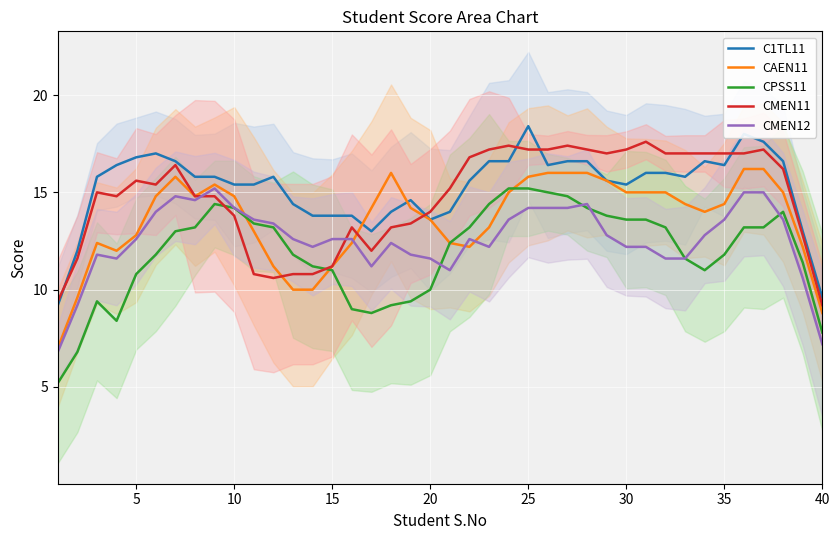

True or false: CMEN11 has a value of 4.3 at 25.

False